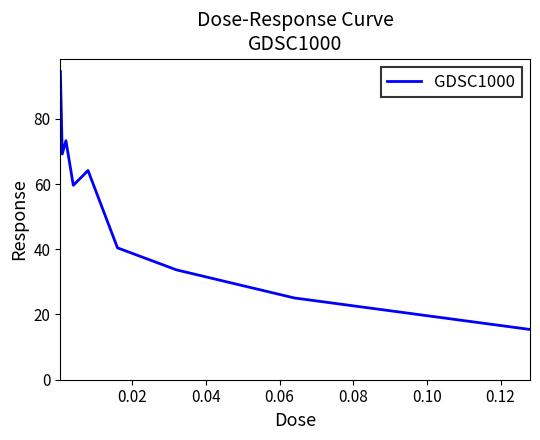

What is the minimum value shown in the chart?

15.4